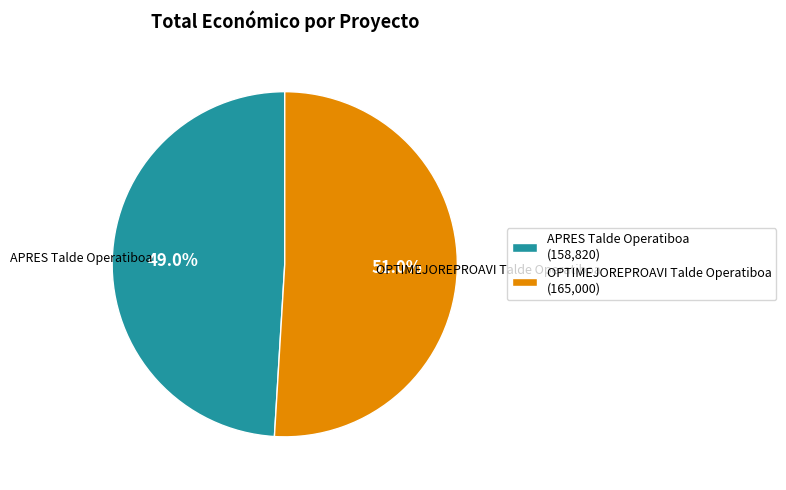

Rank the categories by value from highest to lowest.

OPTIMEJOREPROAVI Talde Operatiboa, APRES Talde Operatiboa